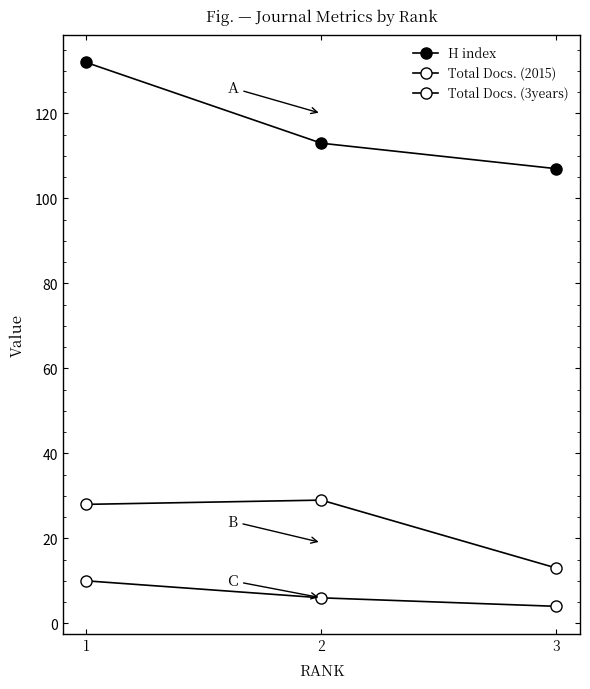

At which label is H index closest to 119?

2